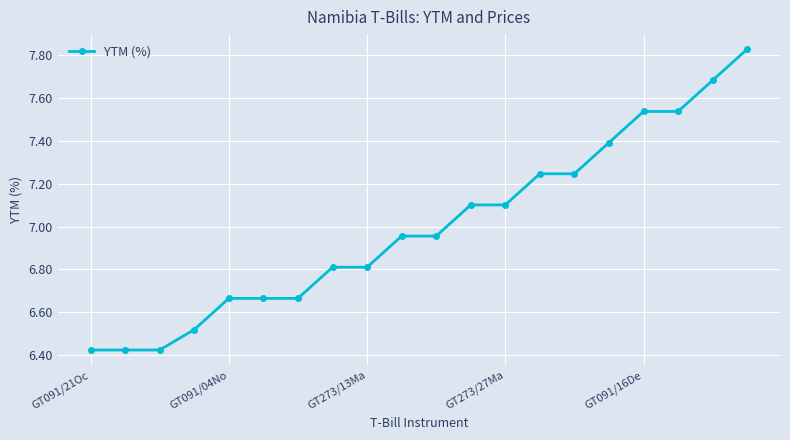

Does the chart display data point markers on the line(s)?

Yes